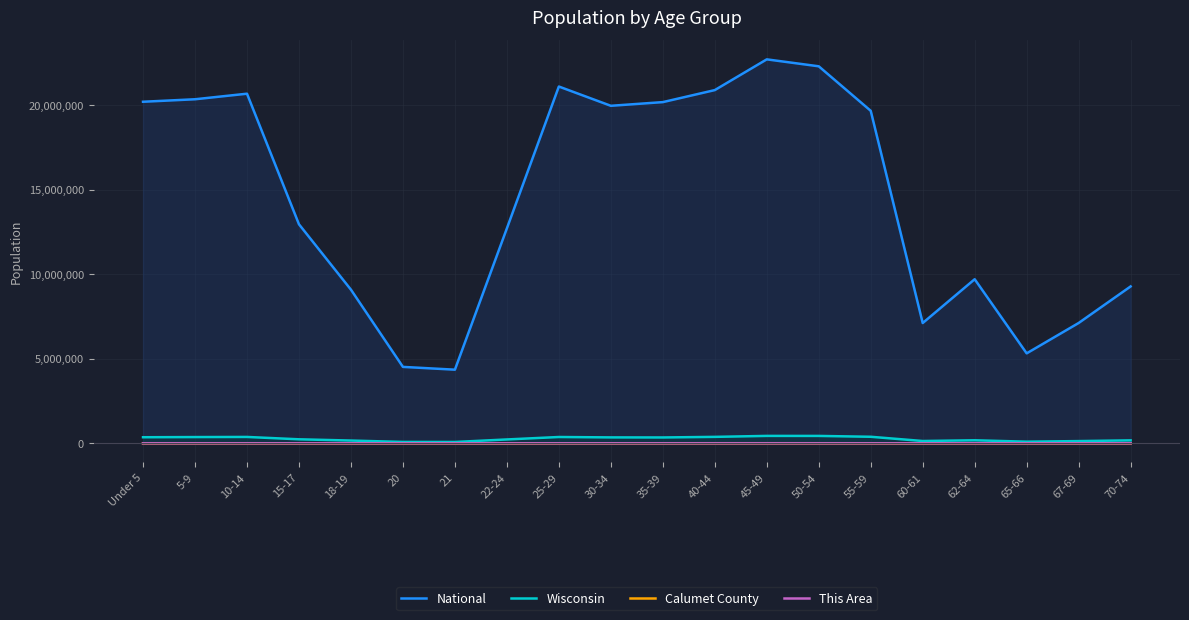

At 18-19, list the series in order from largest to smallest.

National, Wisconsin, Calumet County, This Area